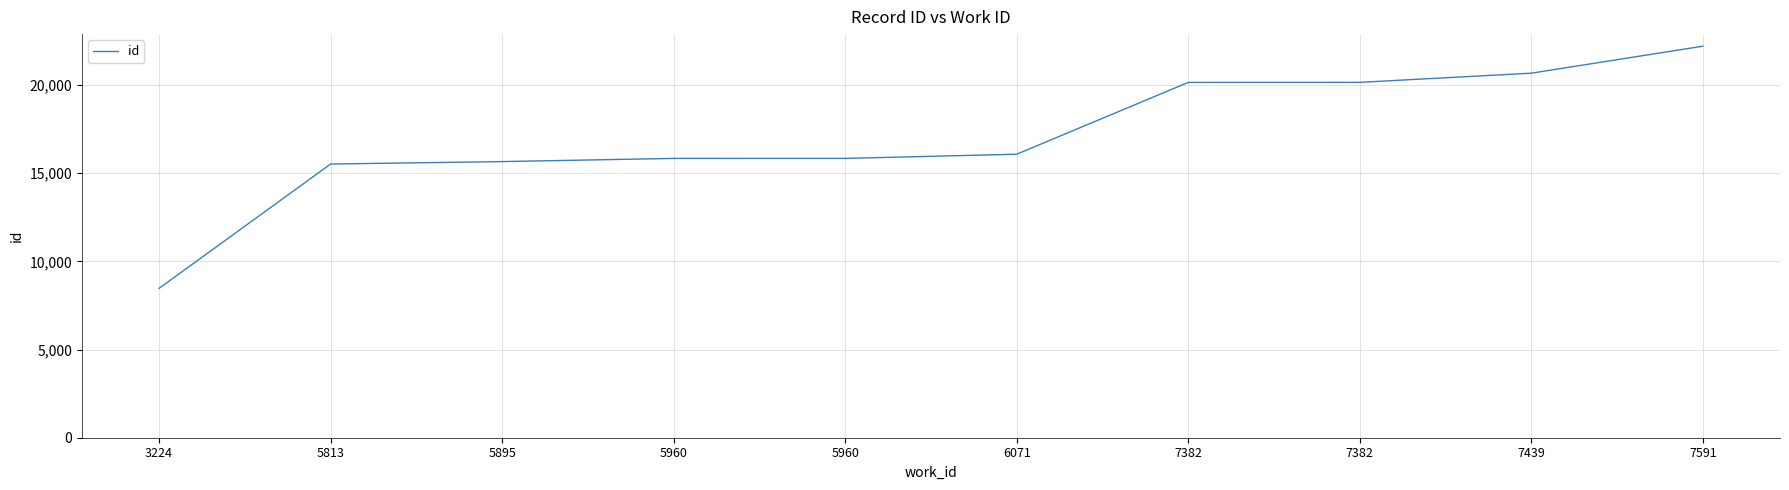

Reading right to left, what are all the values shown in this chart?

7591=22193	7439=20665	7382=20145	7382=20141	6071=16071	5960=15834	5960=15833	5895=15653	5813=15515	3224=8468